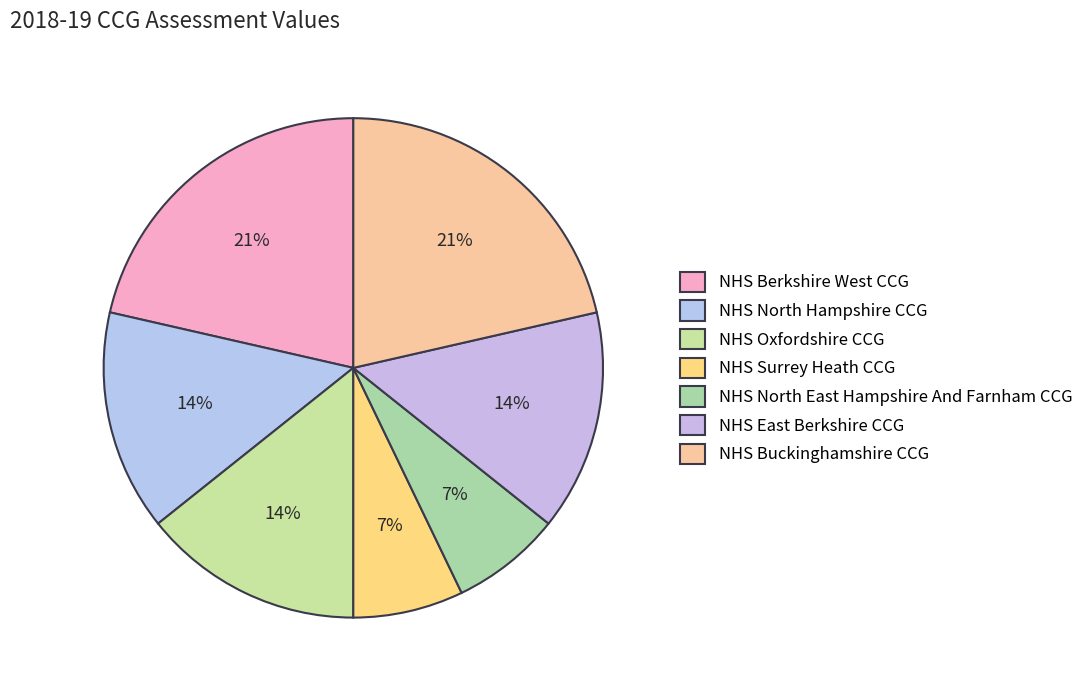

To the nearest percent, what percentage of the pie is NHS East Berkshire CCG?

14%